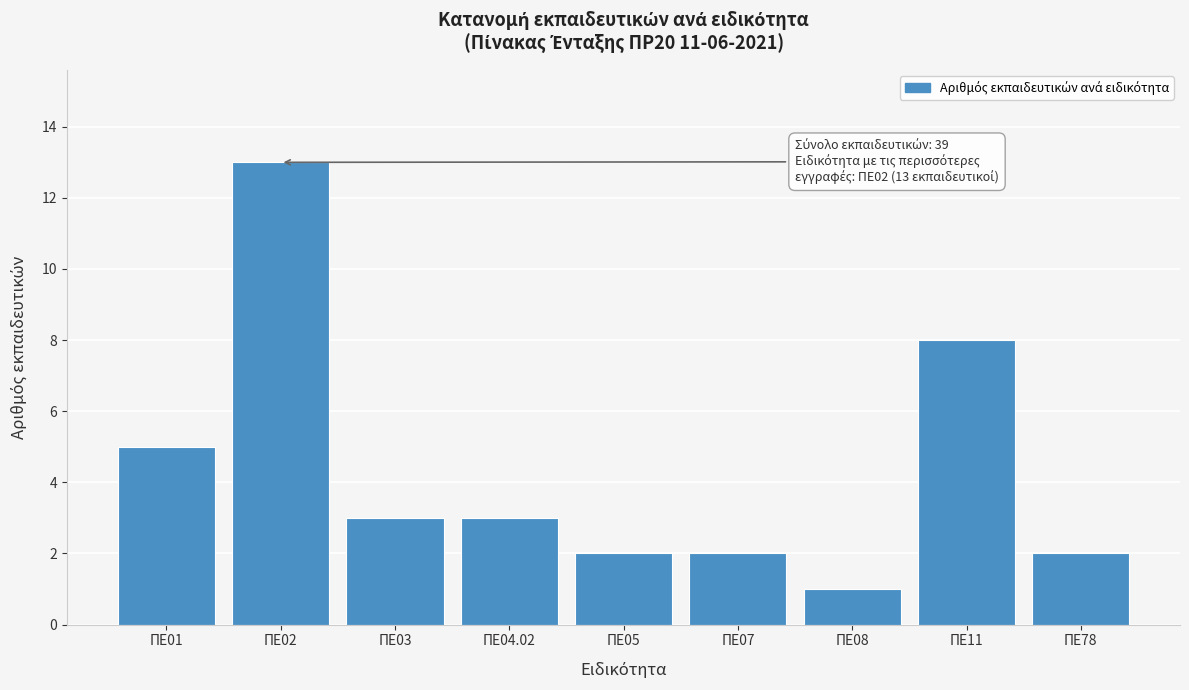

Reading left to right, transcribe all the data shown in this chart.

ΠΕ01=5	ΠΕ02=13	ΠΕ03=3	ΠΕ04.02=3	ΠΕ05=2	ΠΕ07=2	ΠΕ08=1	ΠΕ11=8	ΠΕ78=2